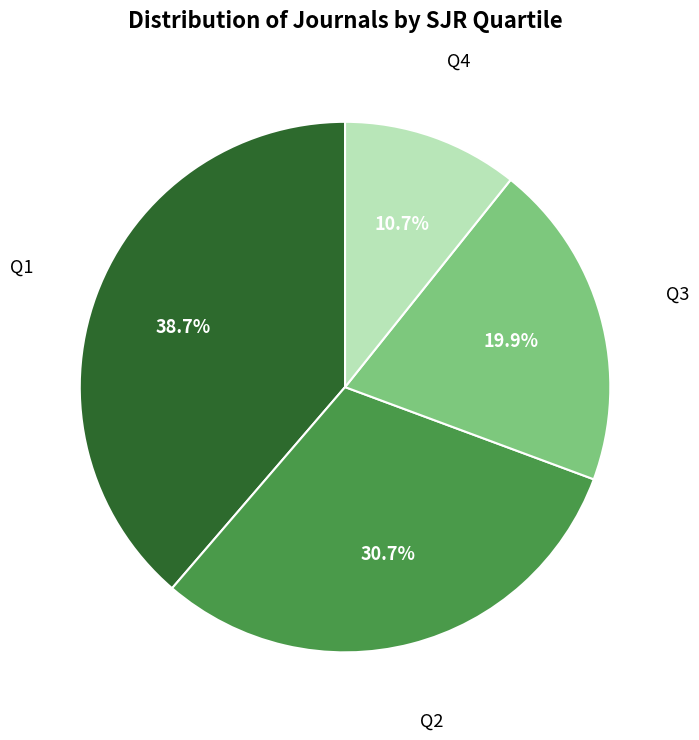

To the nearest percent, what percentage of the pie is Q2?

31%